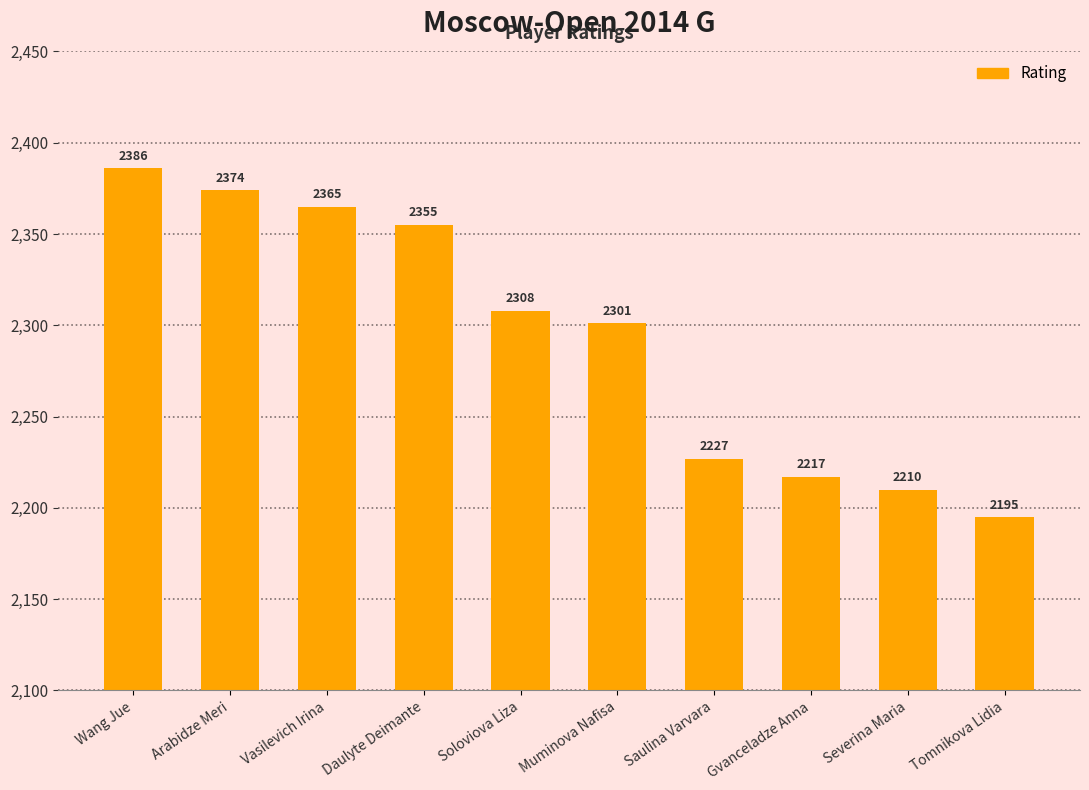

Which label corresponds to the largest value in the chart?

Wang Jue